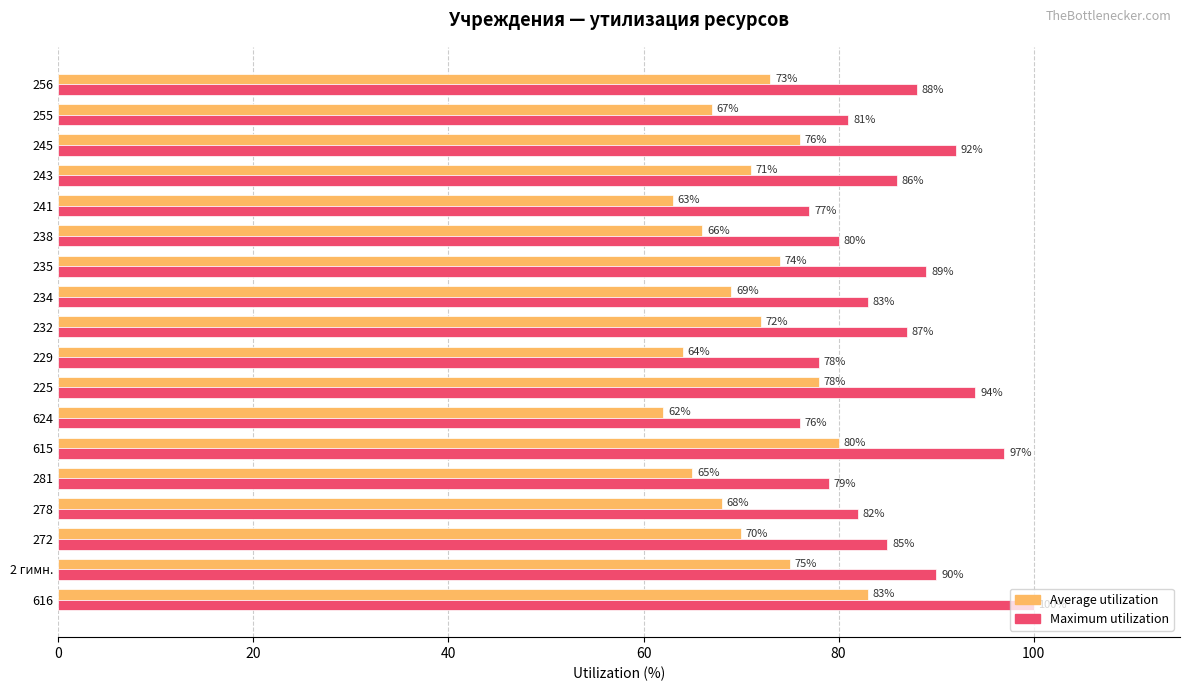

At how many categories does at least one series exceed 72?

18